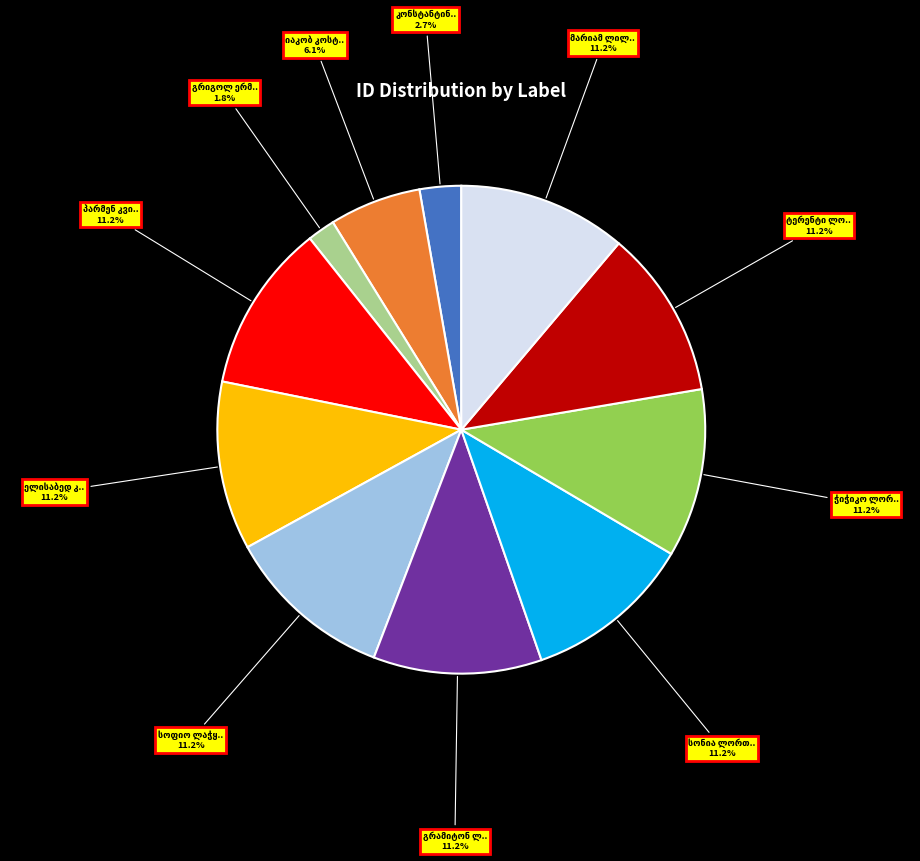

Is there any slice that represents more than half of the pie?

No